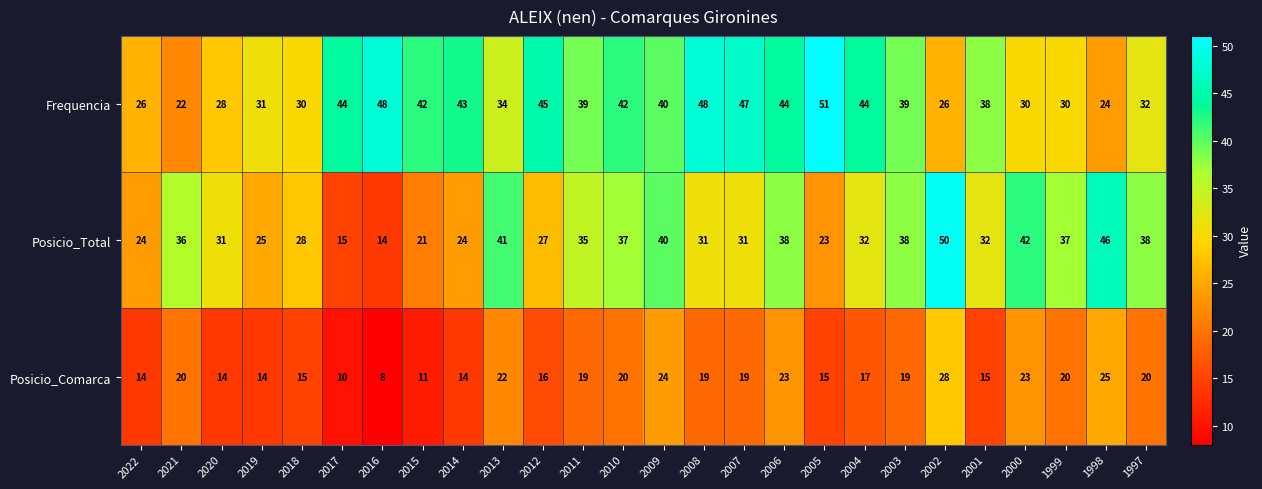

Where does the Posicio_Comarca series first go above 19?

2021